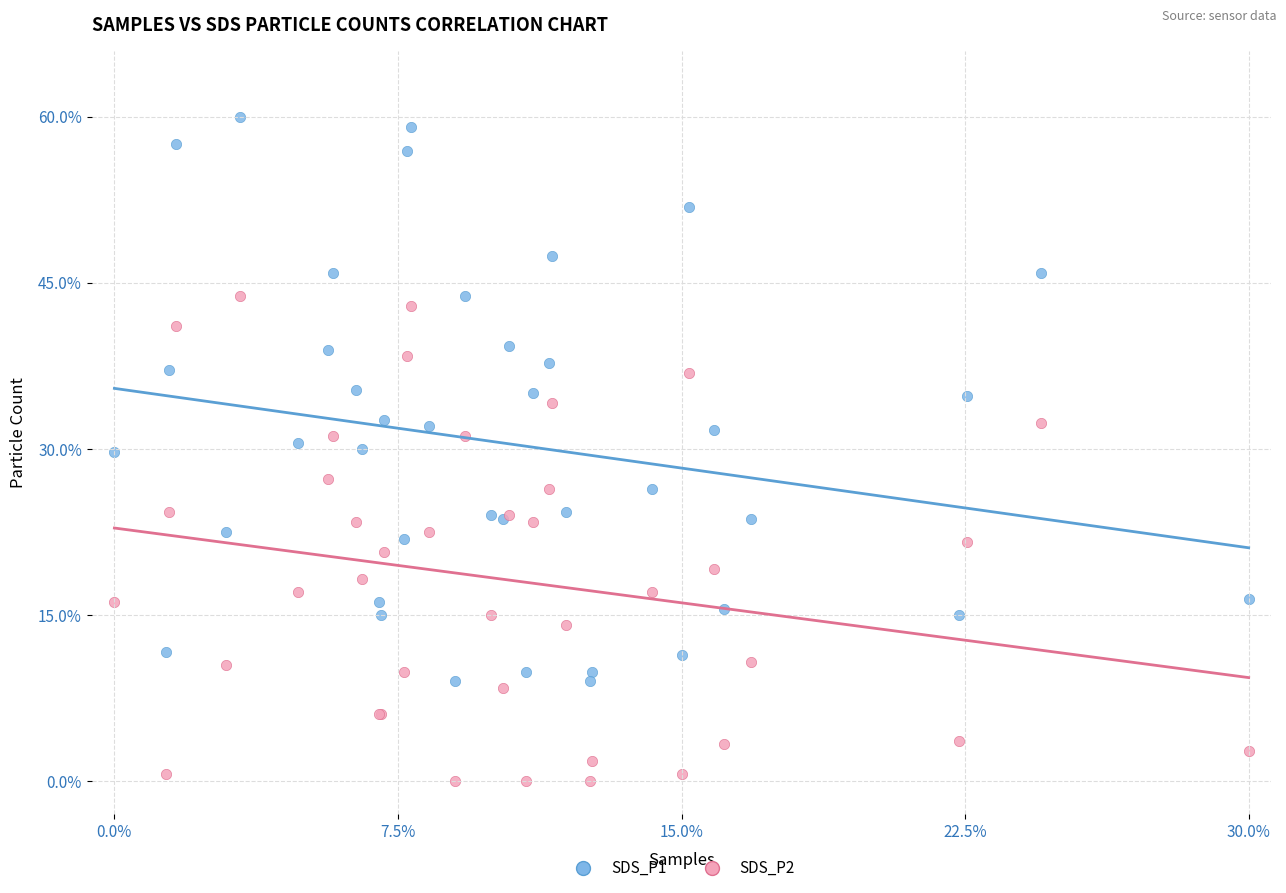

Which series has the widest spread of Y values?

SDS_P1